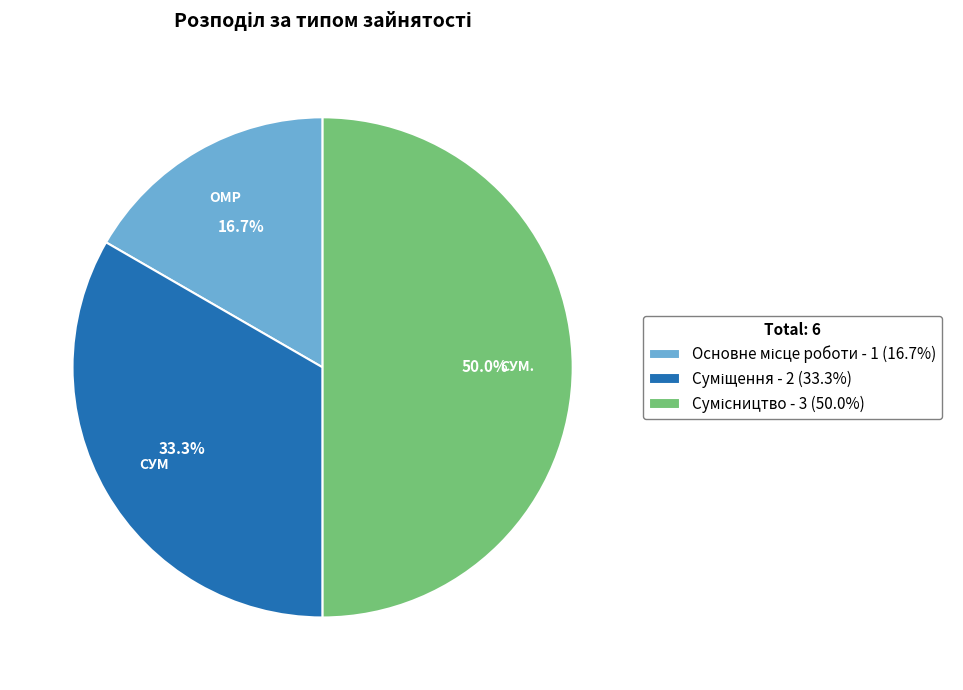

To the nearest percent, what is the difference between the largest and smallest slice percentages?

33%